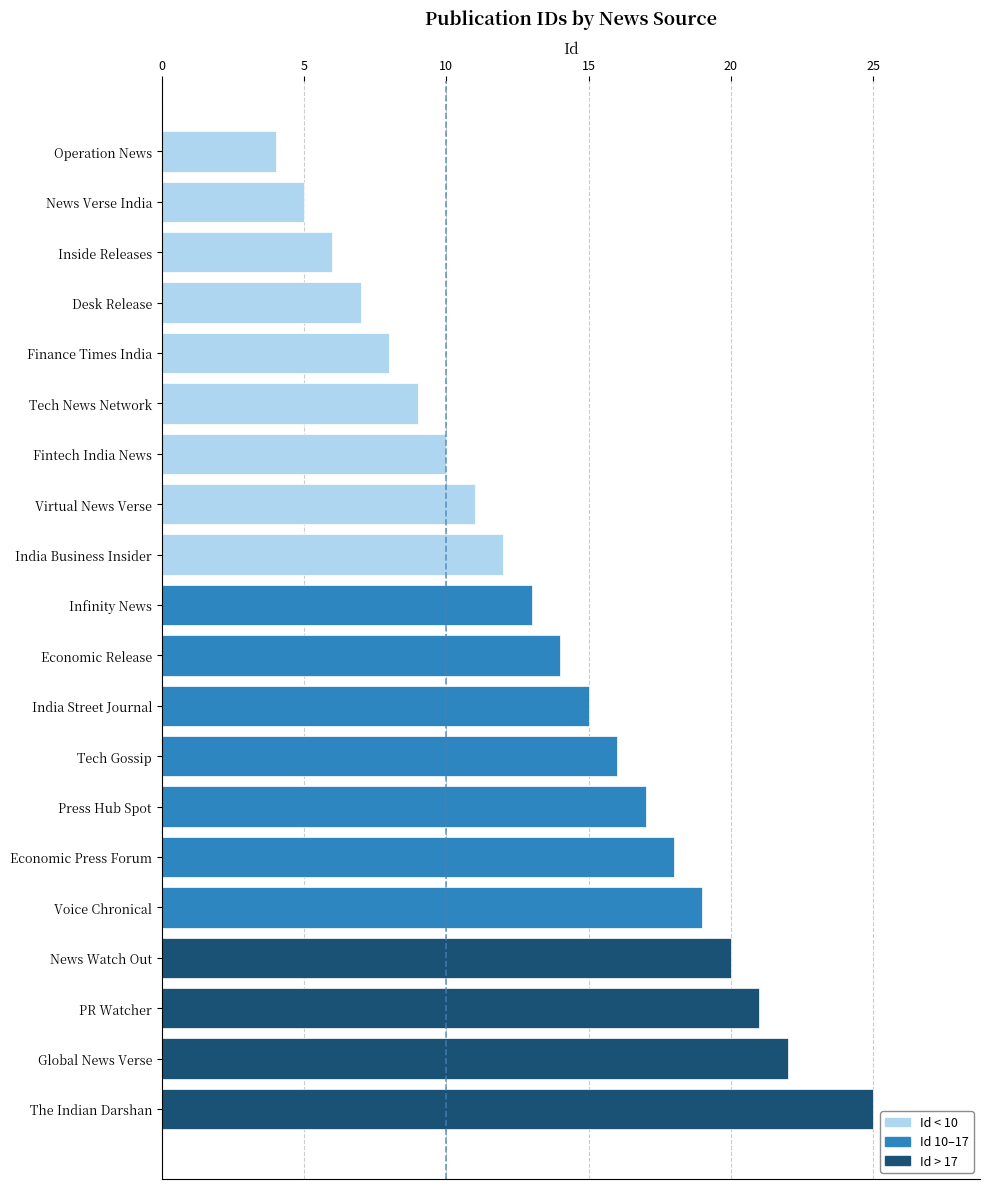

List the labels in order of value, smallest first.

Operation News, News Verse India, Inside Releases, Desk Release, Finance Times India, Tech News Network, Fintech India News, Virtual News Verse, India Business Insider, Infinity News, Economic Release, India Street Journal, Tech Gossip, Press Hub Spot, Economic Press Forum, Voice Chronical, News Watch Out, PR Watcher, Global News Verse, The Indian Darshan